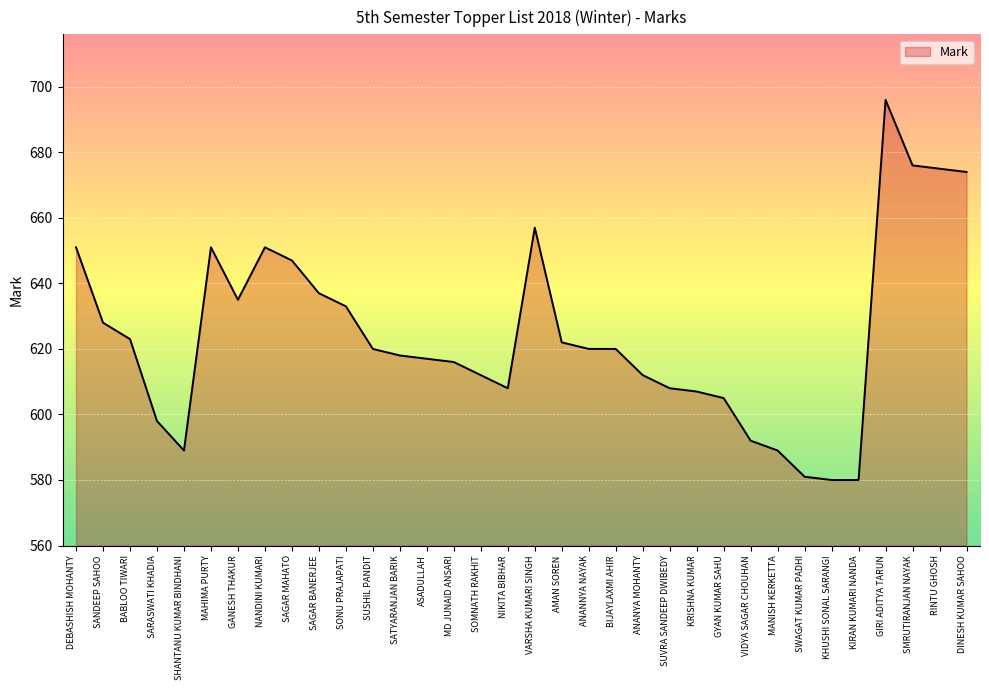

What is the difference between the maximum and minimum values?

116